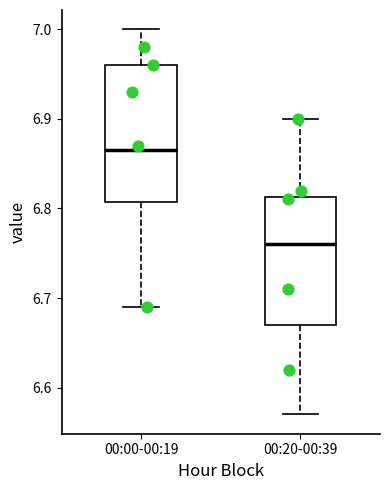

Which box's median line is the highest?

00:00-00:19